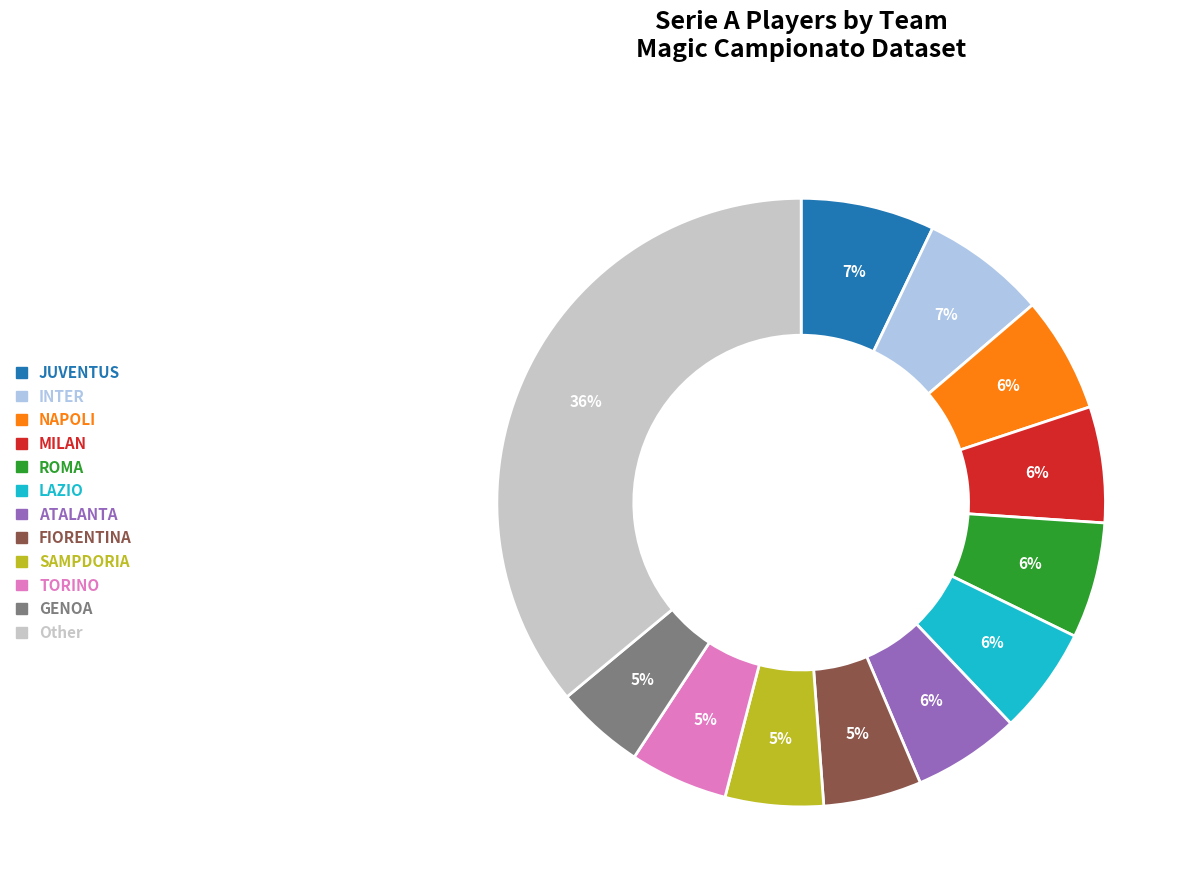

To the nearest percent, what portion does ATALANTA represent?

6%